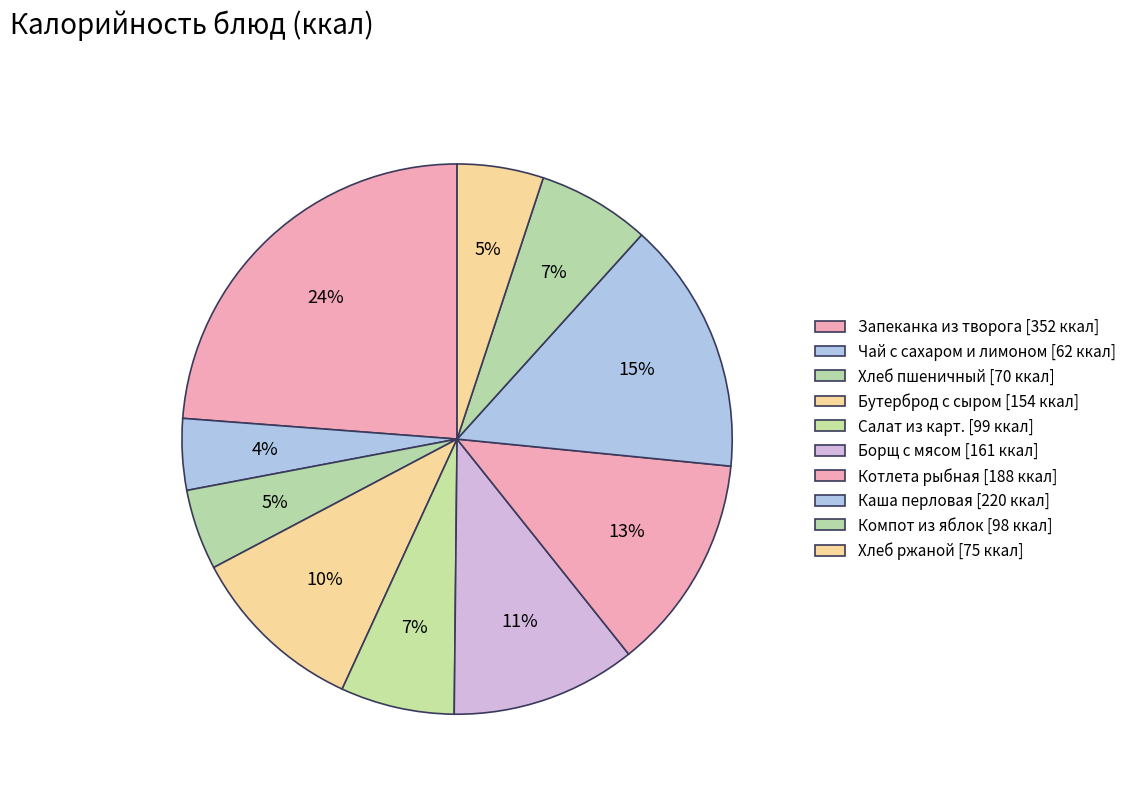

How many segments does this pie chart have?

10